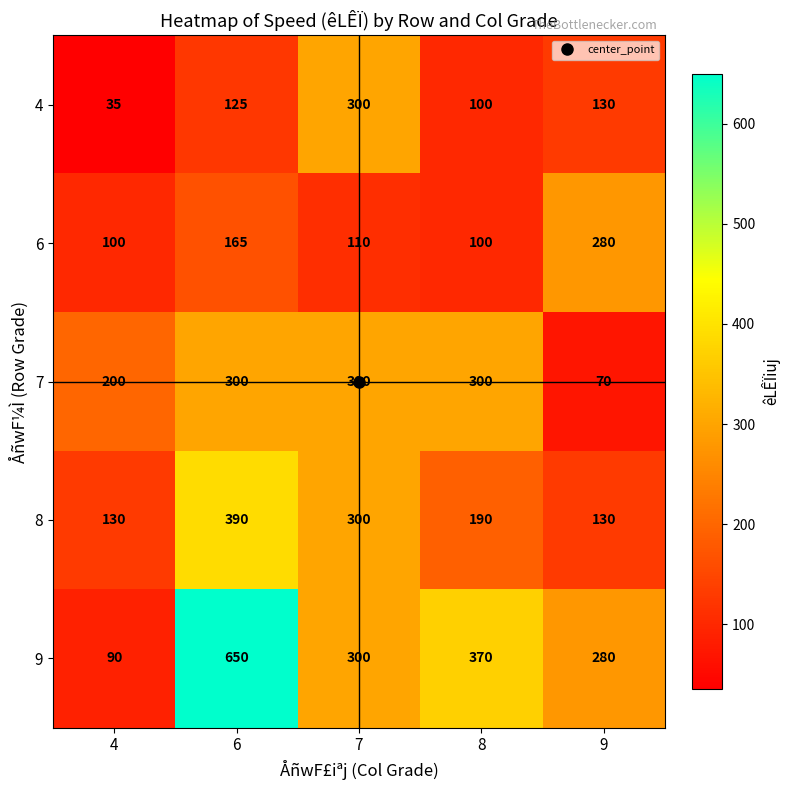

What is the difference between the second highest and second lowest values in the 4 series?

30